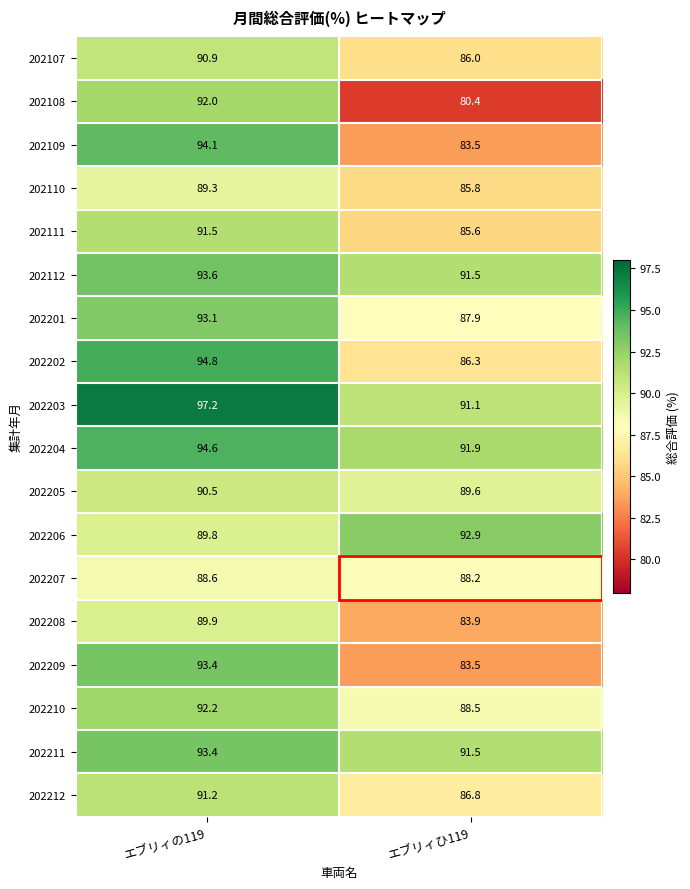

List the labels in order of 202211 value, largest first.

エブリィの119, エブリィひ119